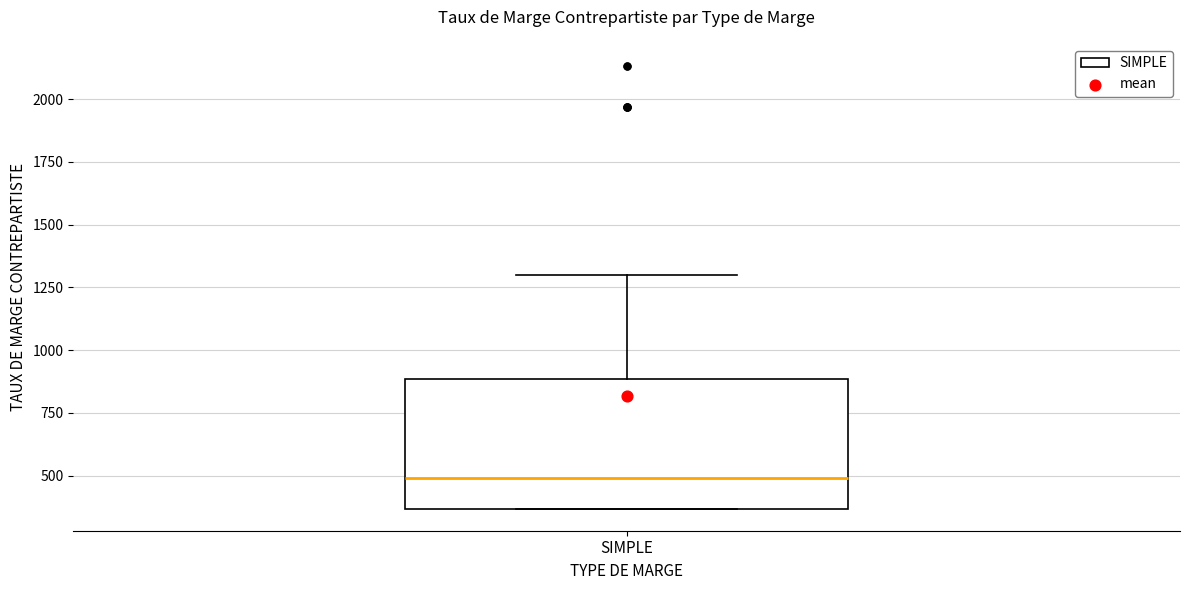

Read this box plot against the y-axis: the position of the median line, the range covered by the box, and the ends of both whiskers. The values are not printed on the chart, so give them approximately, as read against the axis.

median 500, box 350 to 900, whiskers 350 to 1300